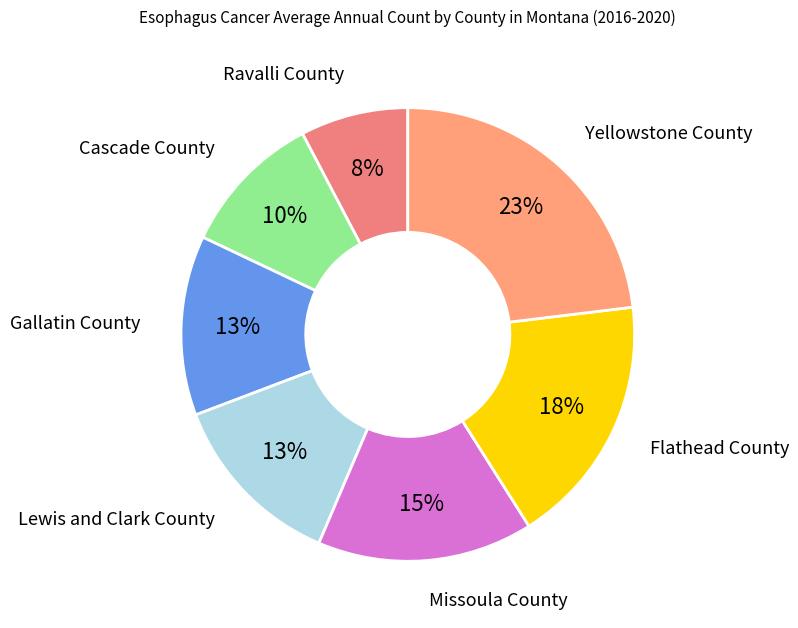

Combined, do Flathead County and Lewis and Clark County account for over 50%?

No